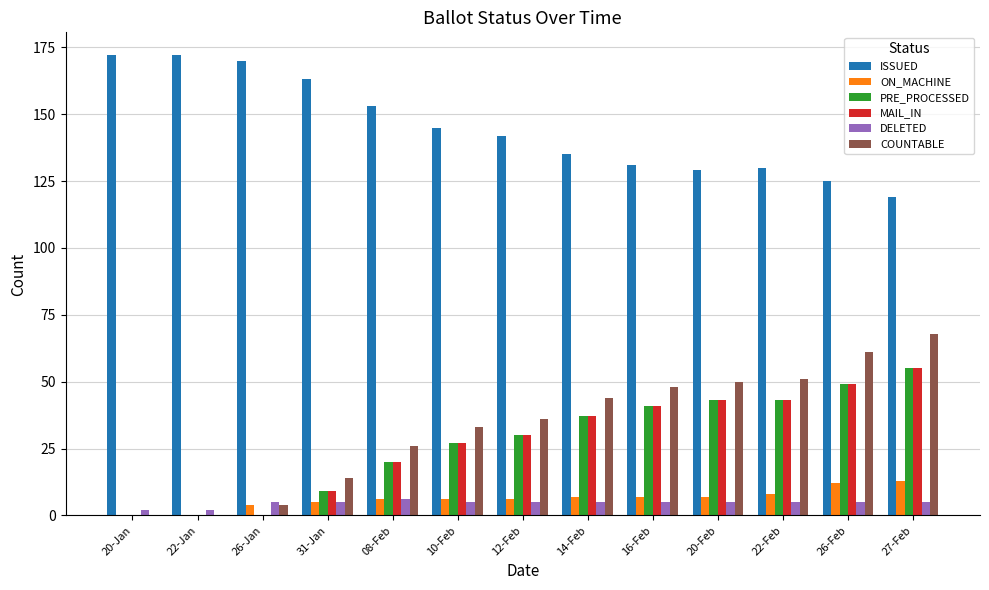

Count the number of data series in this chart.

6